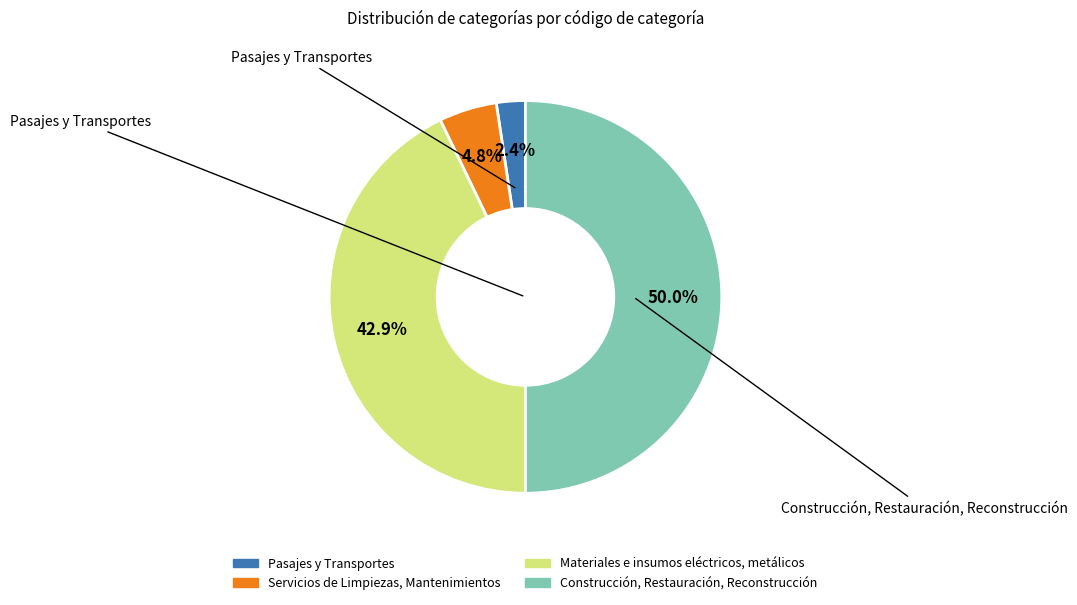

Rank the categories by value from highest to lowest.

Construcción, Restauración, Reconstrucción, Materiales e insumos eléctricos, metálicos, Servicios de Limpiezas, Mantenimientos, Pasajes y Transportes